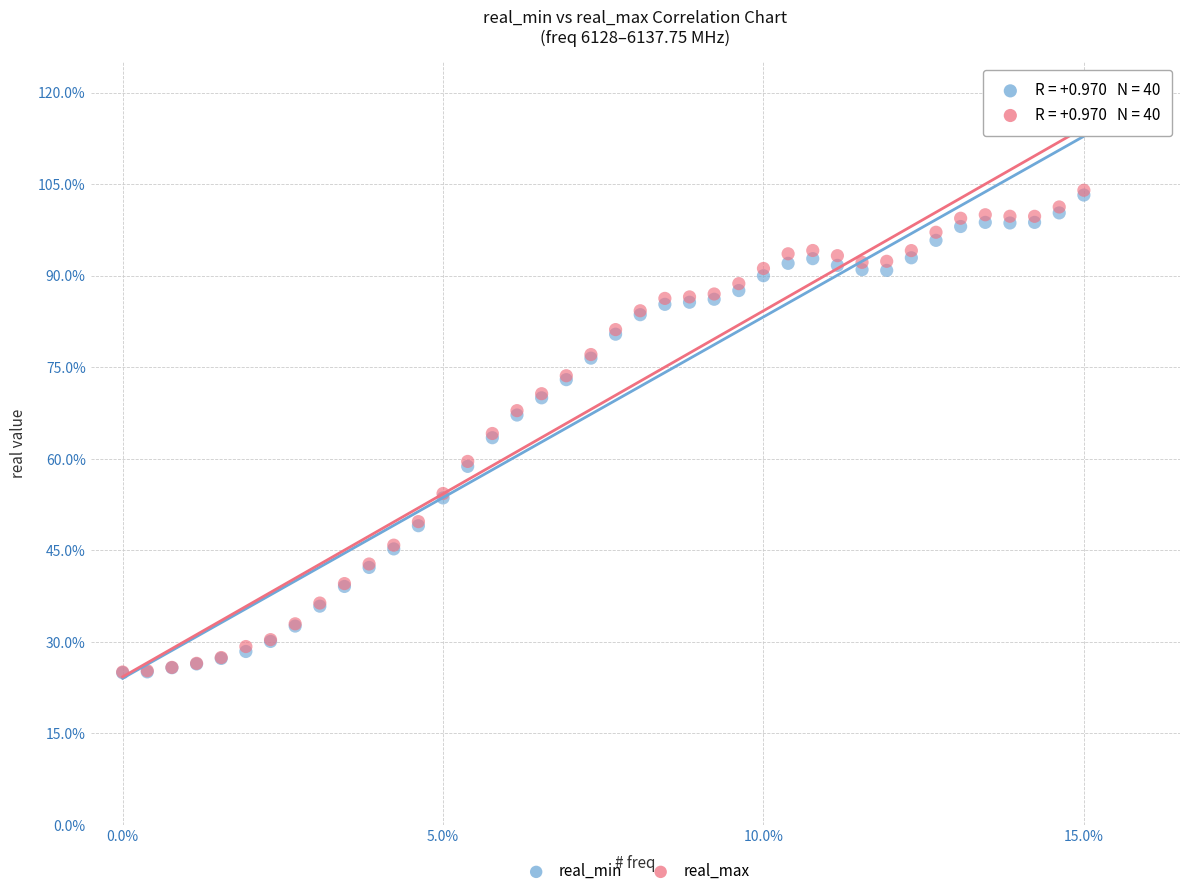

What are all the series names shown in the legend?

real_min, real_max